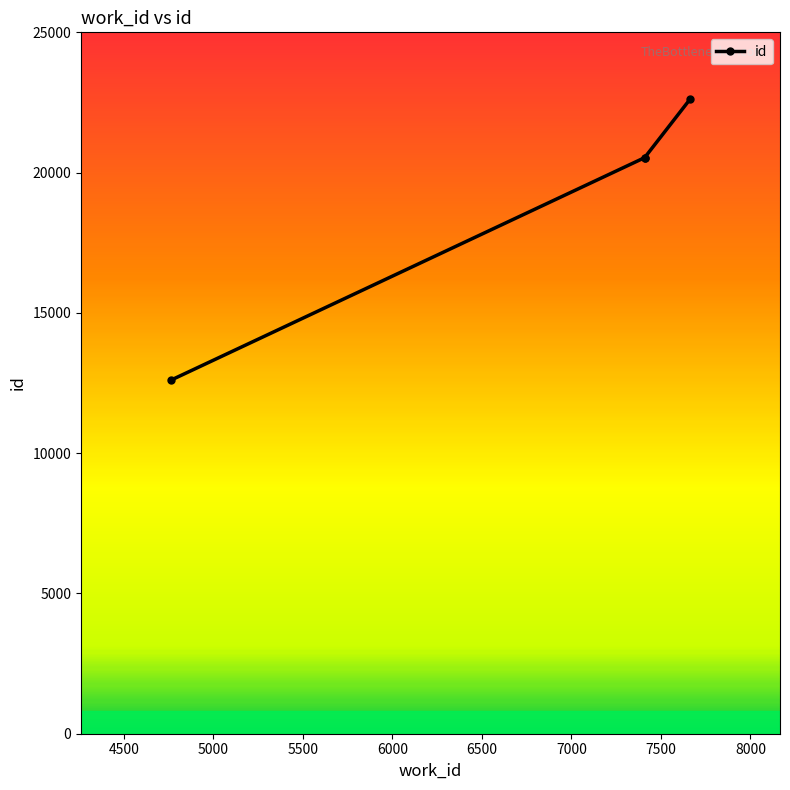

Reading left to right, list all the values displayed in this chart.

12596	20533	20534	22636